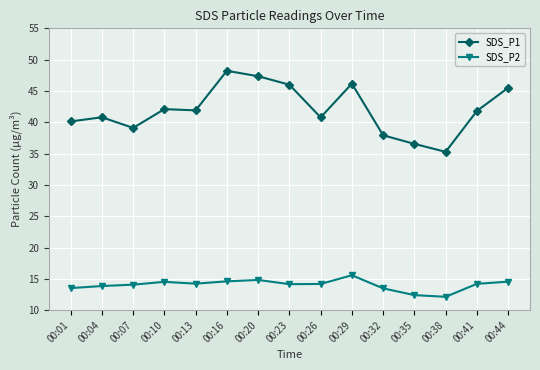

How many lines are shown in the chart?

2